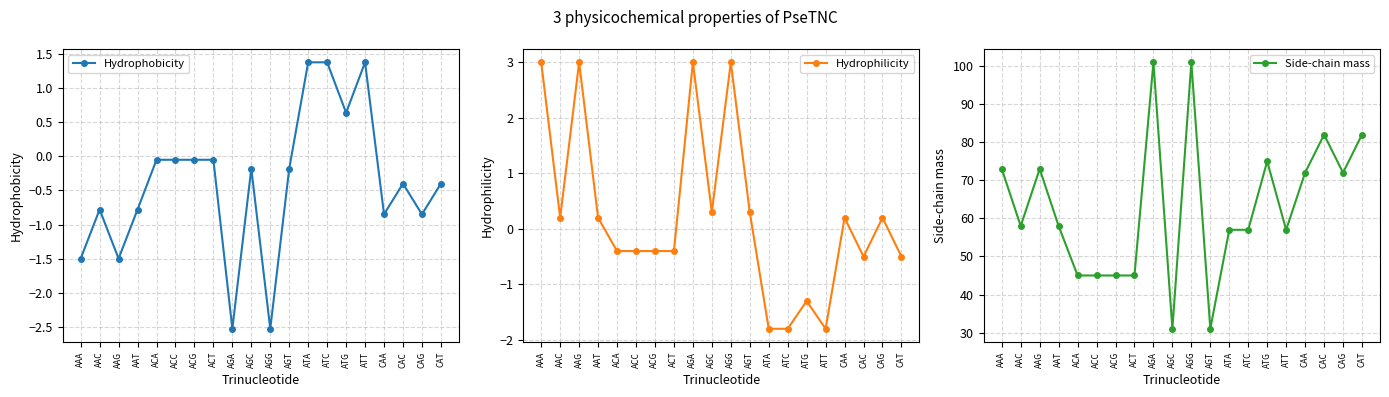

List the series in order of their peak value, highest first.

Side-chain mass, Hydrophilicity, Hydrophobicity